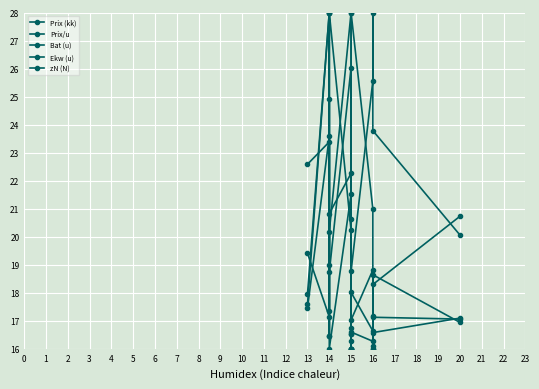

Reading left to right, list all the values displayed in this chart.

Prix (kk): 18.0	28.0	16.5	20.8	22.3	16.0	16.7	18.0	16.6	16.1	16.6	17.1
Prix/u: 22.6	23.4	19.0	18.7	26.0	16.0	20.6	28.0	21.0	17.2	18.3	20.7
Bat (u): 17.4	23.6	17.4	20.2	28.0	16.5	16.0	17.0	18.8	16.0	18.6	16.9
Ekw (u): 17.6	28.0	16.5	28.0	20.2	16.3	16.5	16.6	16.3	16.0	17.1	17.1
zN (N): 19.4	17.1	24.9	16.0	21.5	16.0	16.0	18.8	25.6	28.0	23.8	20.1